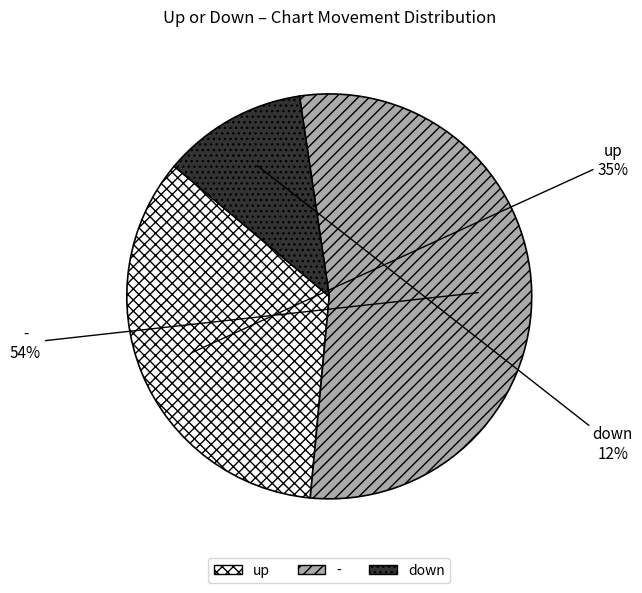

Which category has the smallest portion of the pie?

down